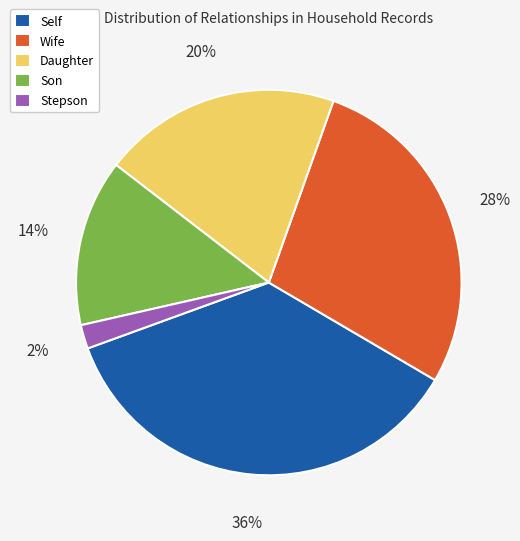

Count the number of slices in the pie.

5